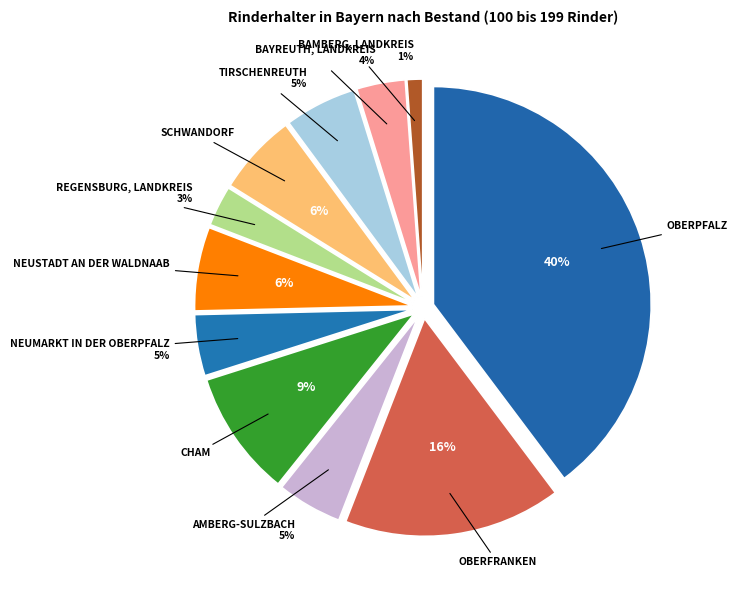

What portion of the pie excludes Regensburg, Landkreis?

97.0%